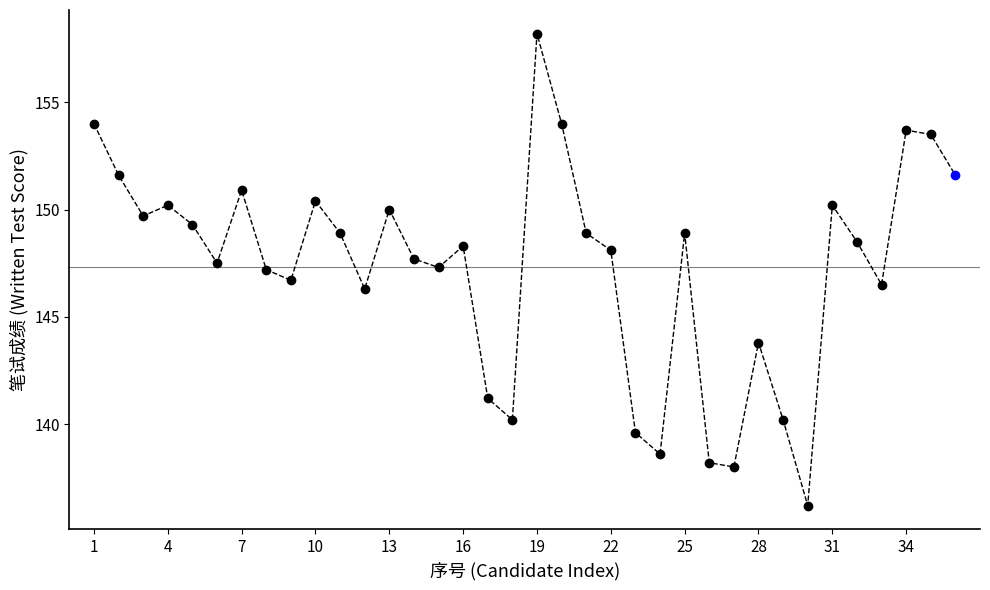

What is the difference between the maximum and minimum values?

22.0